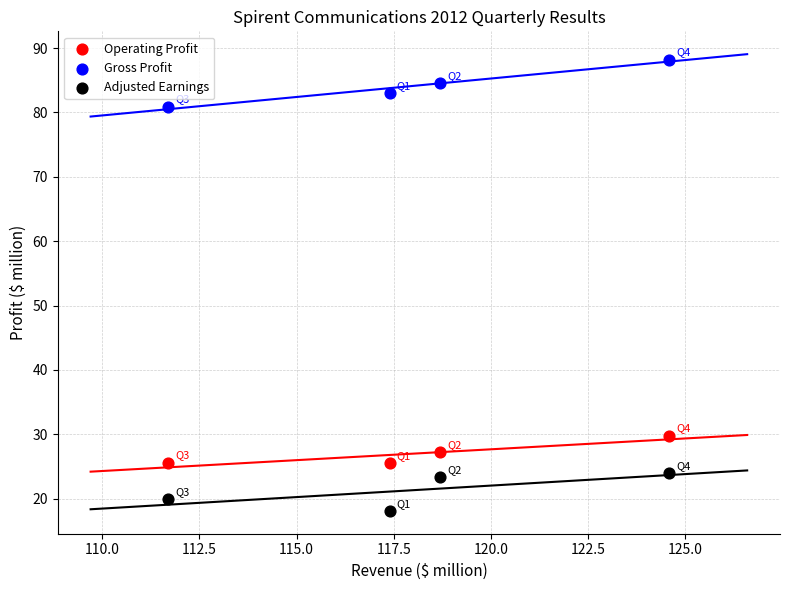

Across all data points, what is the average Y value?

44.2